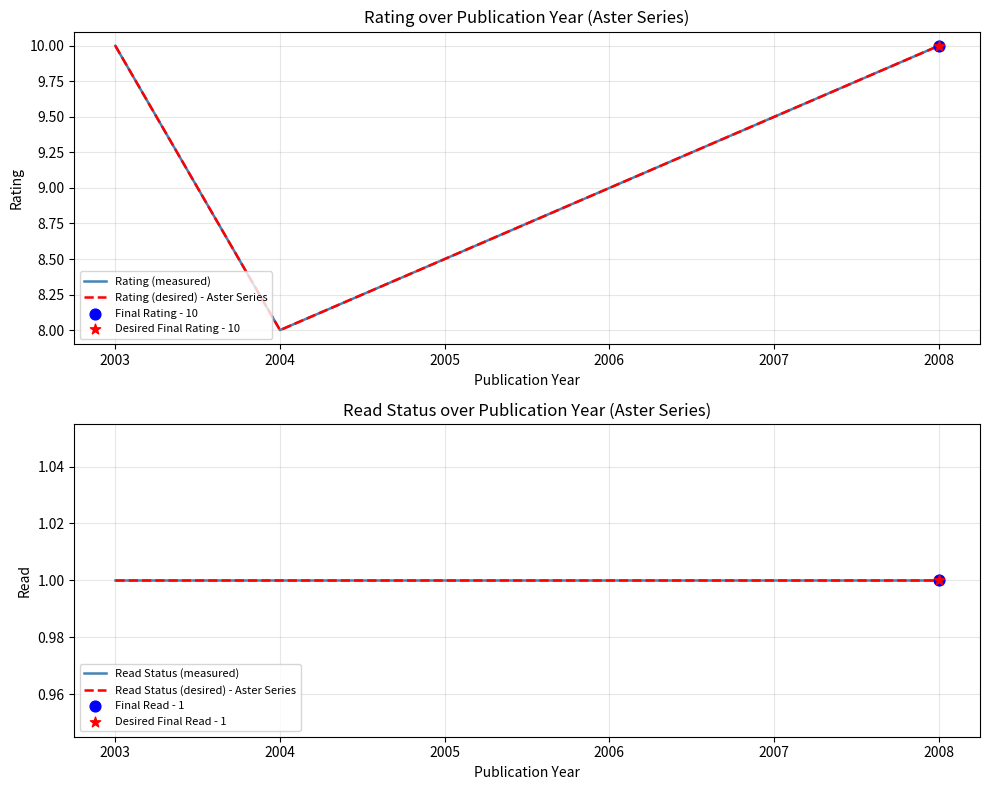

Which series reaches the minimum Y coordinate?

Read Status (measured)